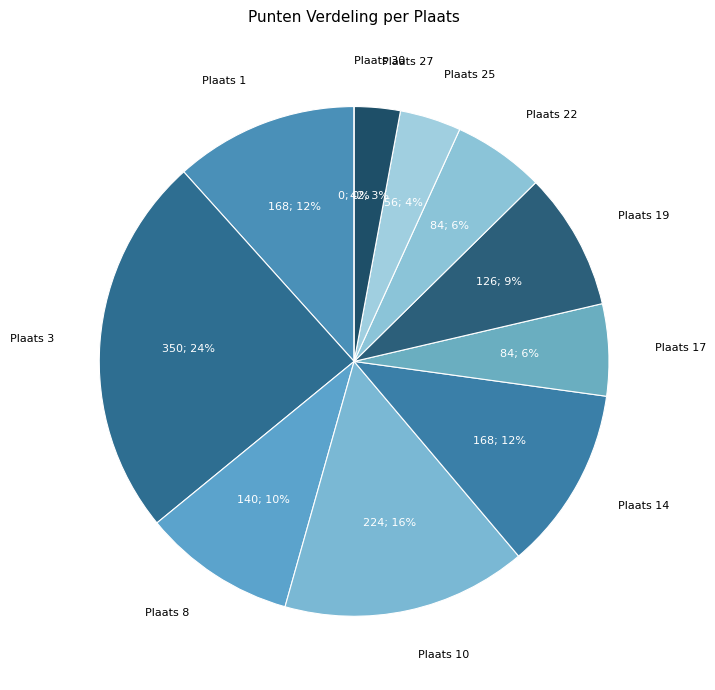

The Plaats 17 slice represents 6% of the pie. True or false?

True